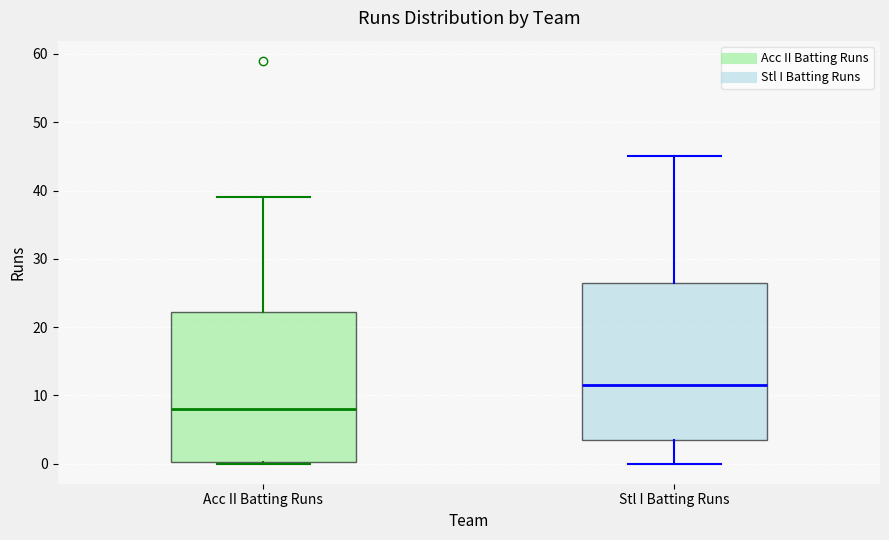

Which box has the highest median line?

Stl I Batting Runs